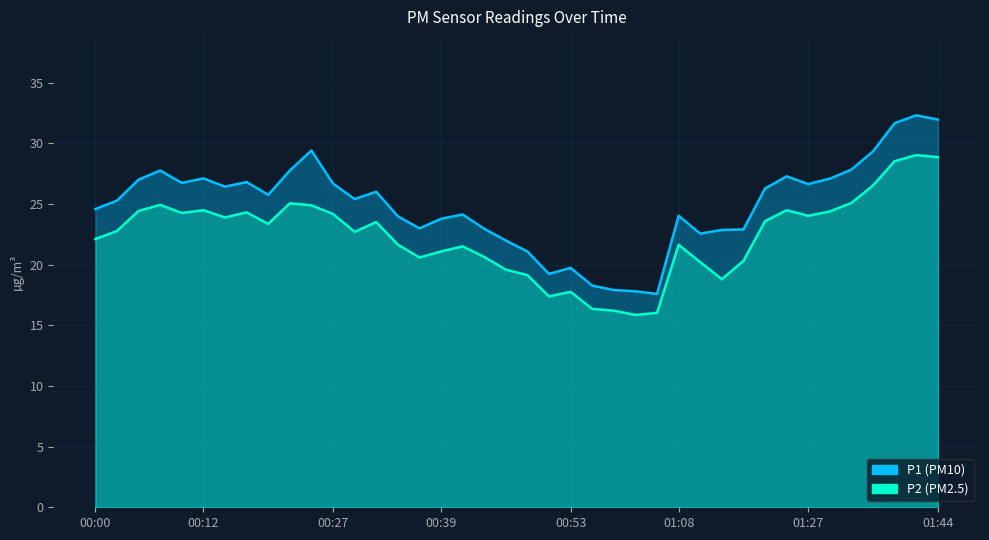

Which series has the largest total across all categories?

P1